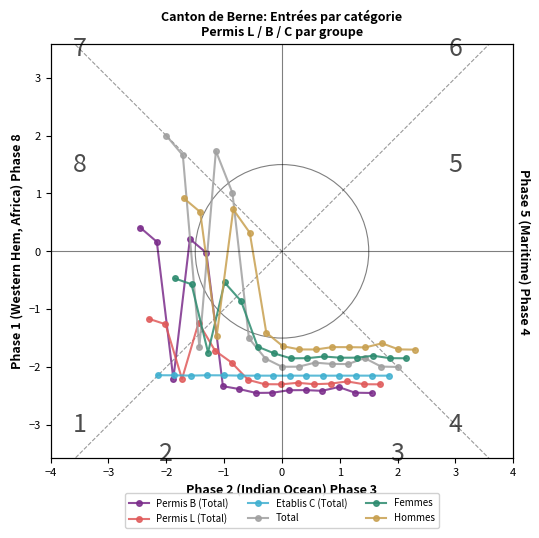

The Femmes series shows -0.8 at −1. True or false?

False